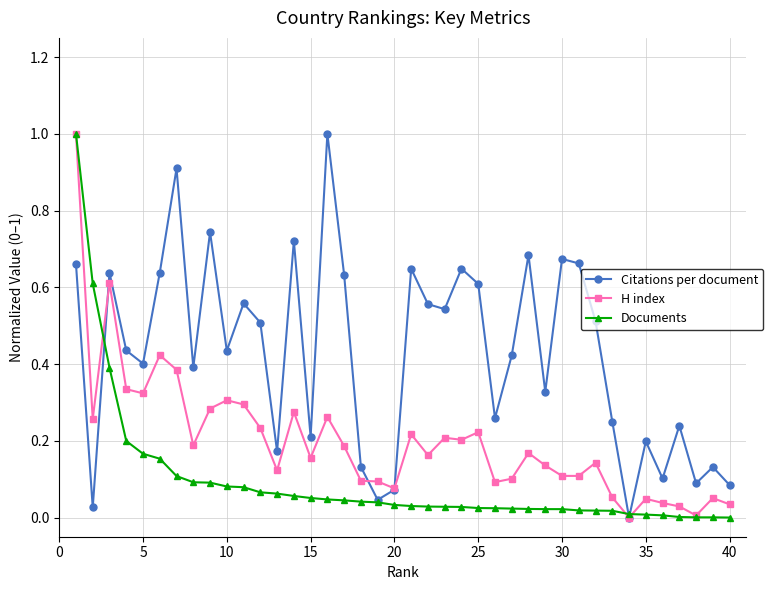

At how many categories does at least one series exceed 0?

40